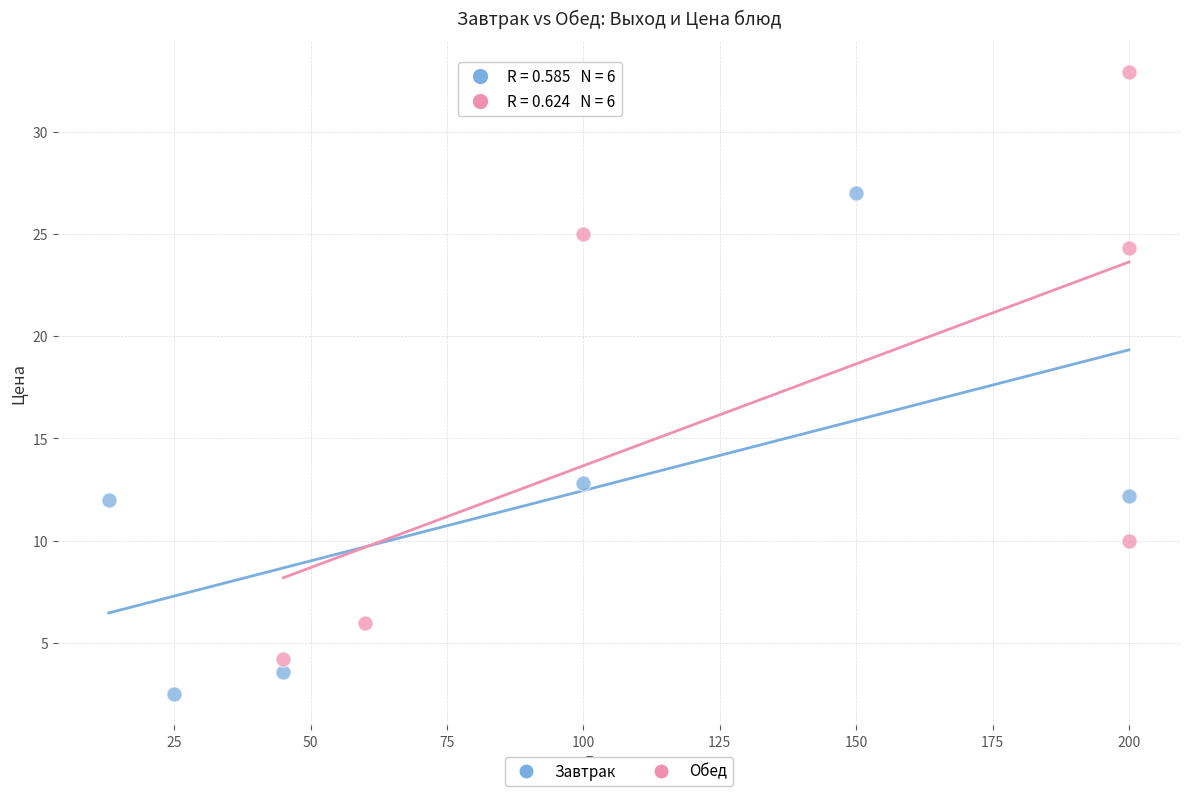

Which series contains the lowest Y value?

Завтрак